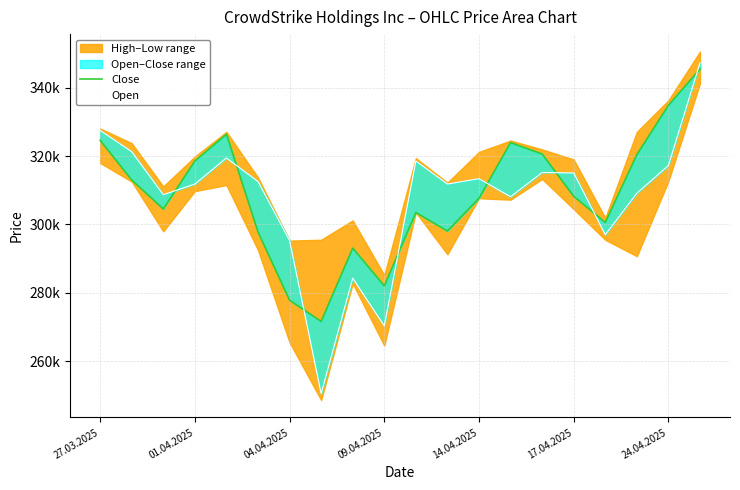

Is it true that Close equals 407855 at 17.04.2025?

False